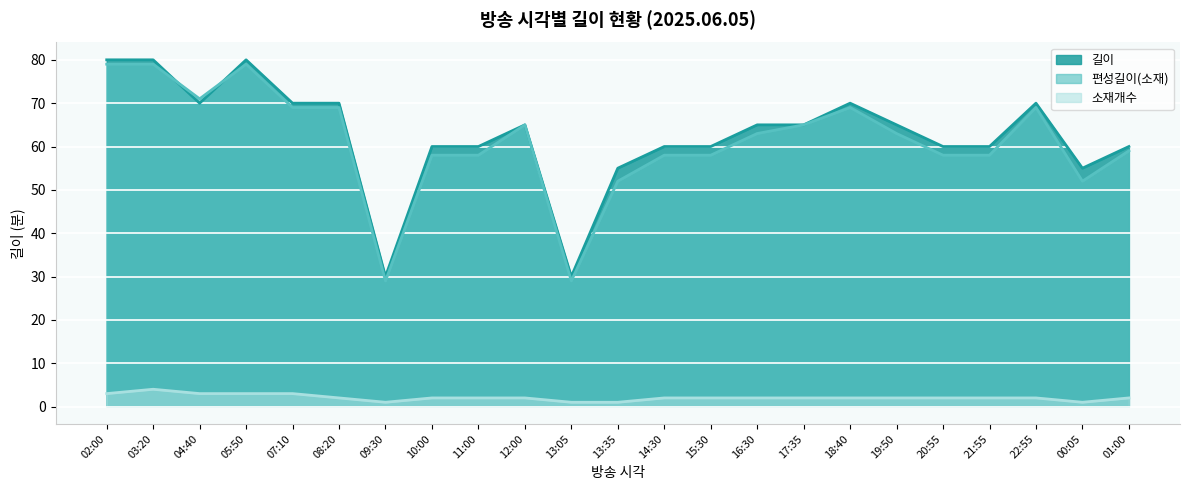

Where is the first local maximum for 소재개수?

03:20